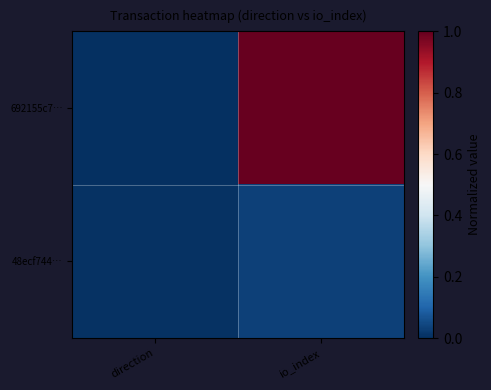

Between io_index and direction, which is larger?

io_index